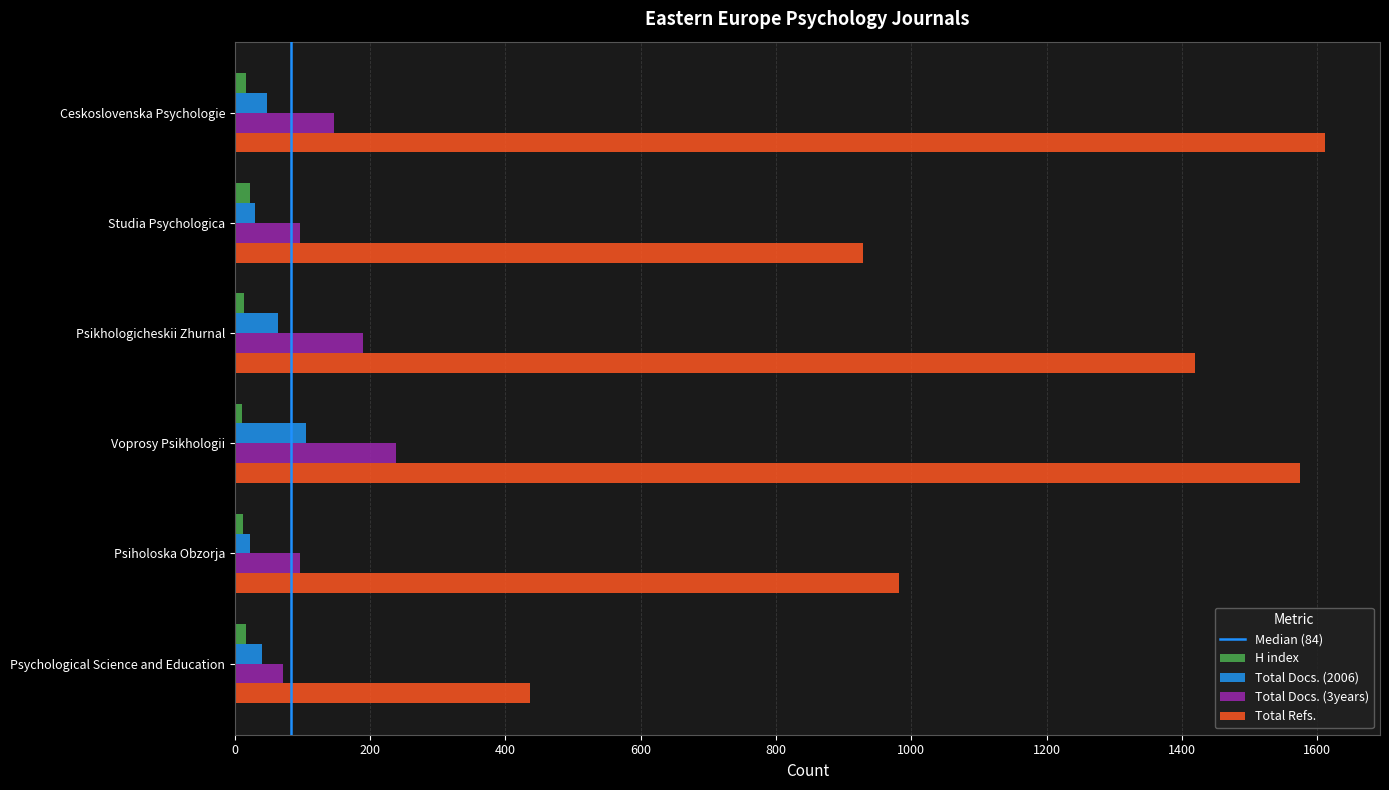

List the series in order of their peak value, lowest first.

H index, Total Docs. (2006), Total Docs. (3years), Total Refs.